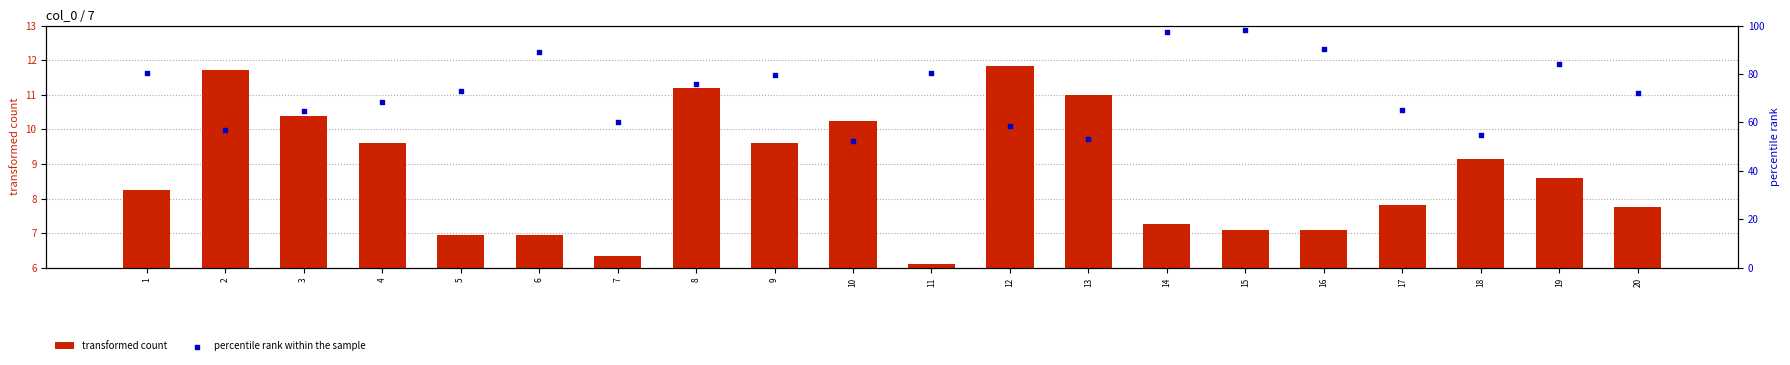

Which series contains the highest Y value?

percentile rank within the sample